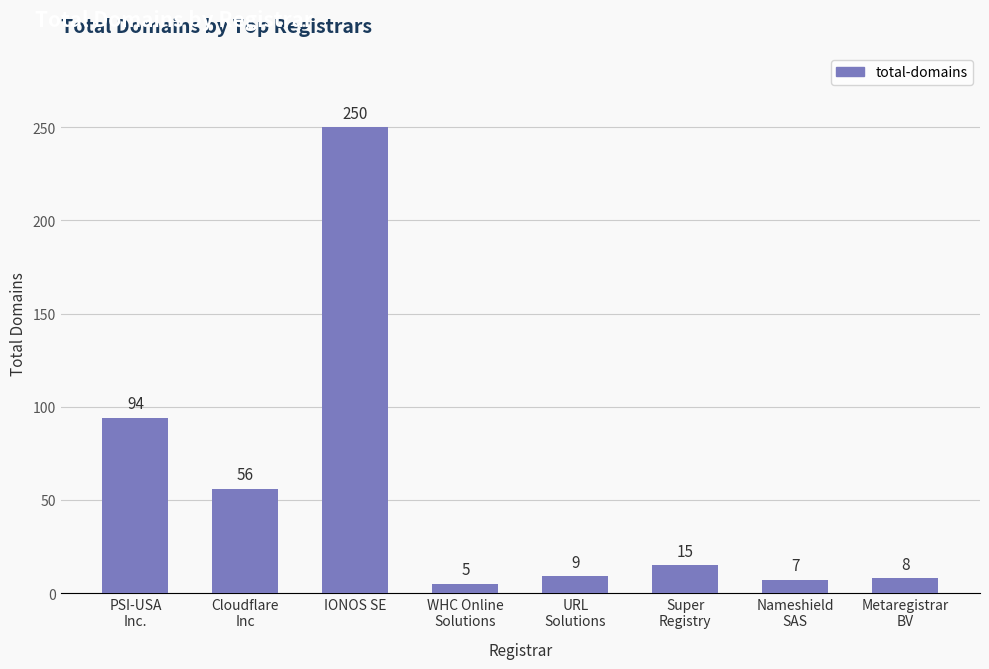

Rank the categories by value from lowest to highest.

WHC Online
Solutions, Nameshield
SAS, Metaregistrar
BV, URL
Solutions, Super
Registry, Cloudflare
Inc, PSI-USA
Inc., IONOS SE